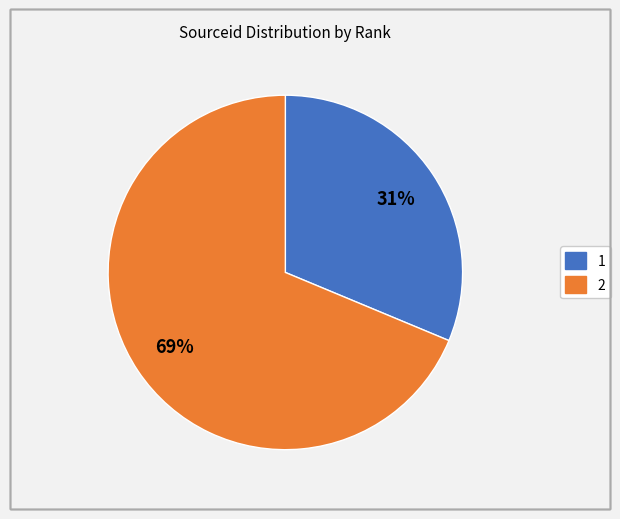

How many segments does this pie chart have?

2